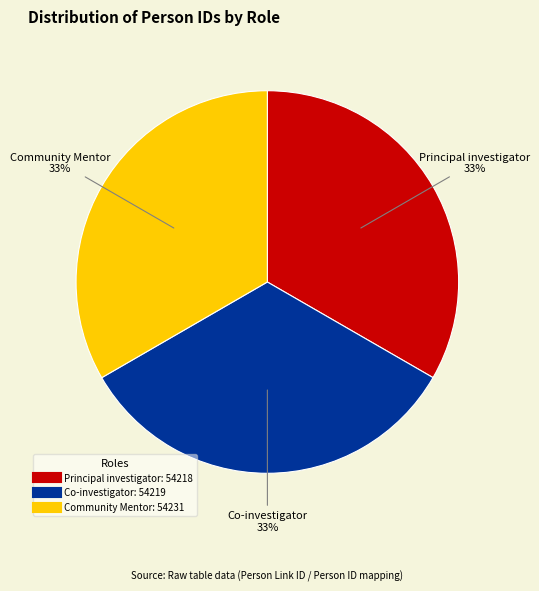

Is there a majority slice in this chart?

No